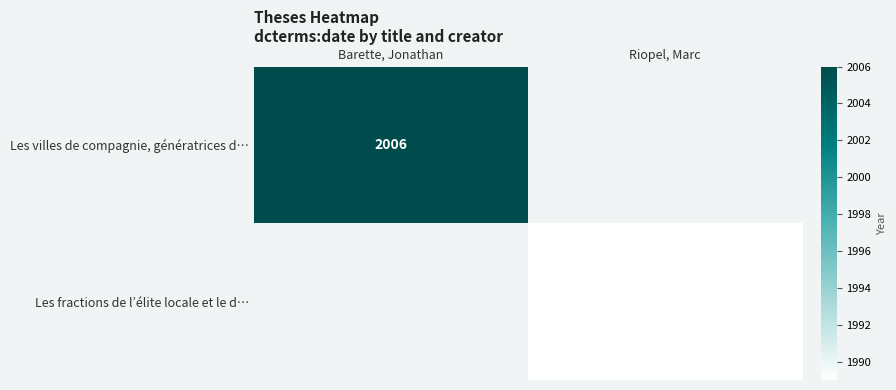

At which category is the sum across all series the highest?

Barette, Jonathan